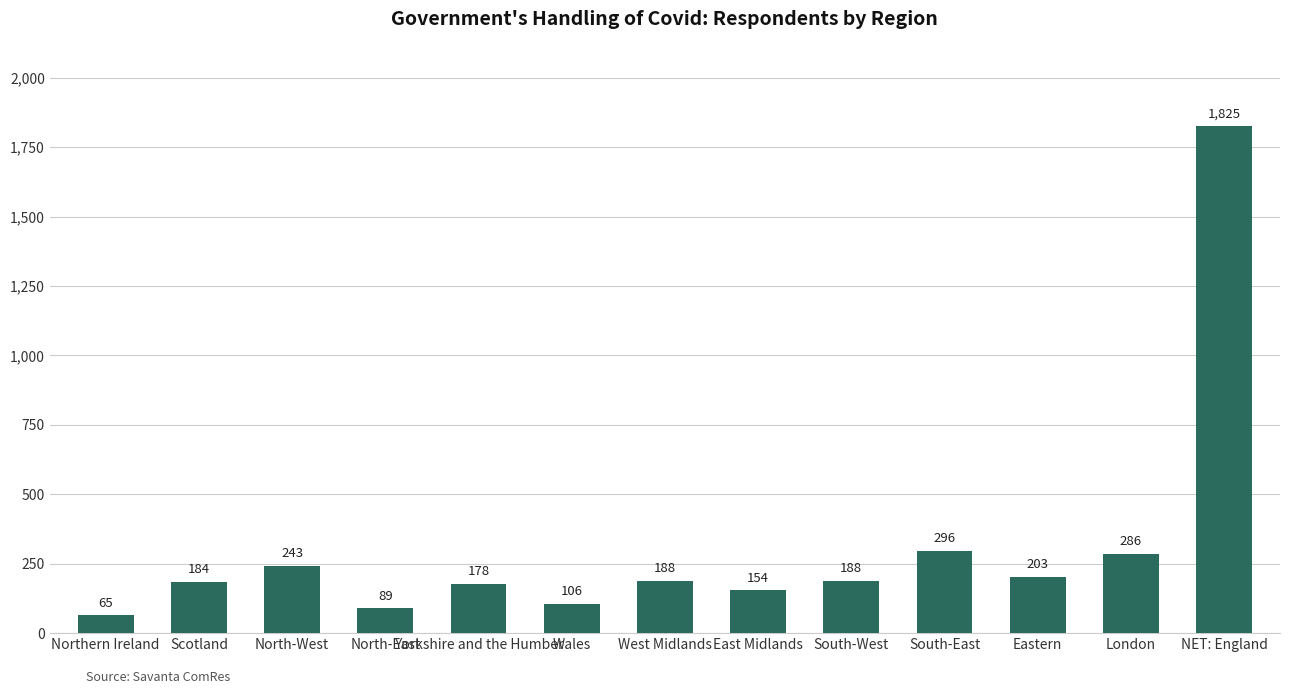

What is the value of the 13th bar from the left?

1825